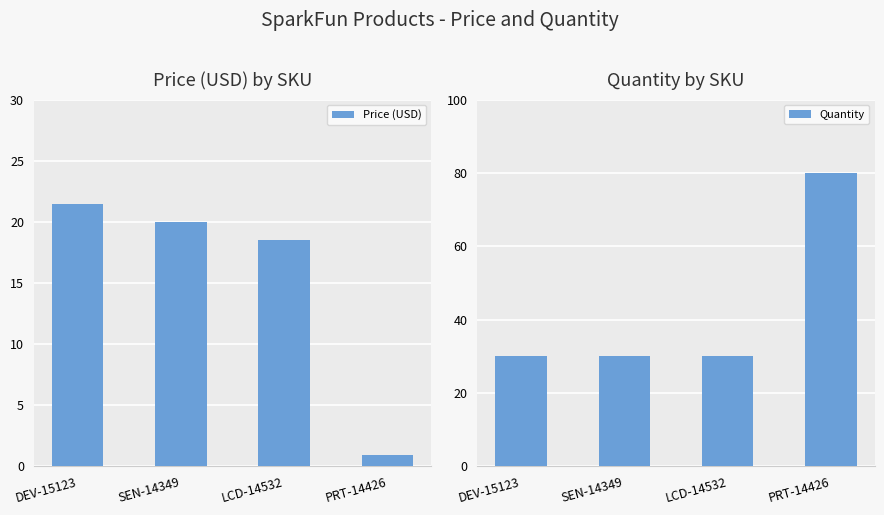

At which label does Price (USD) reach its minimum?

PRT-14426